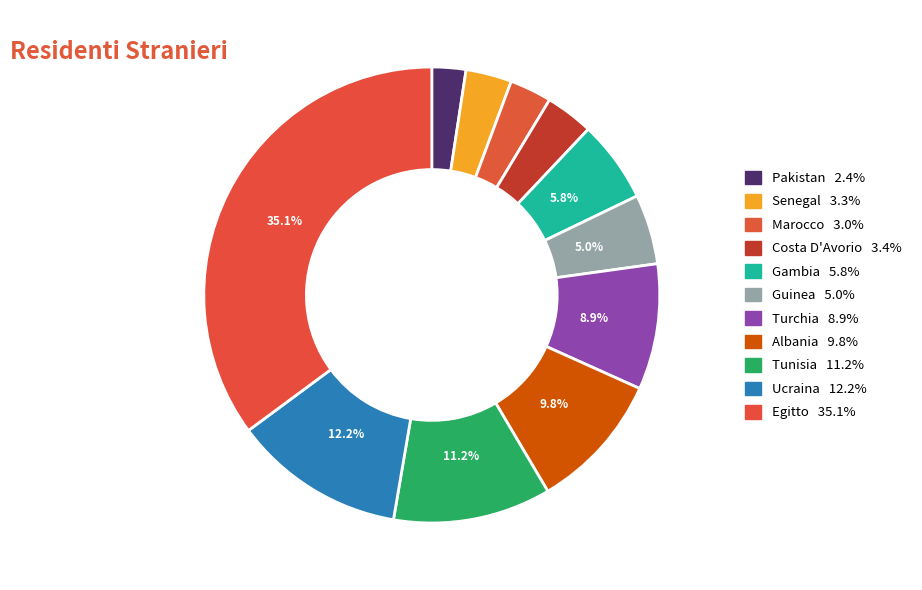

How many slices are in this pie chart?

11